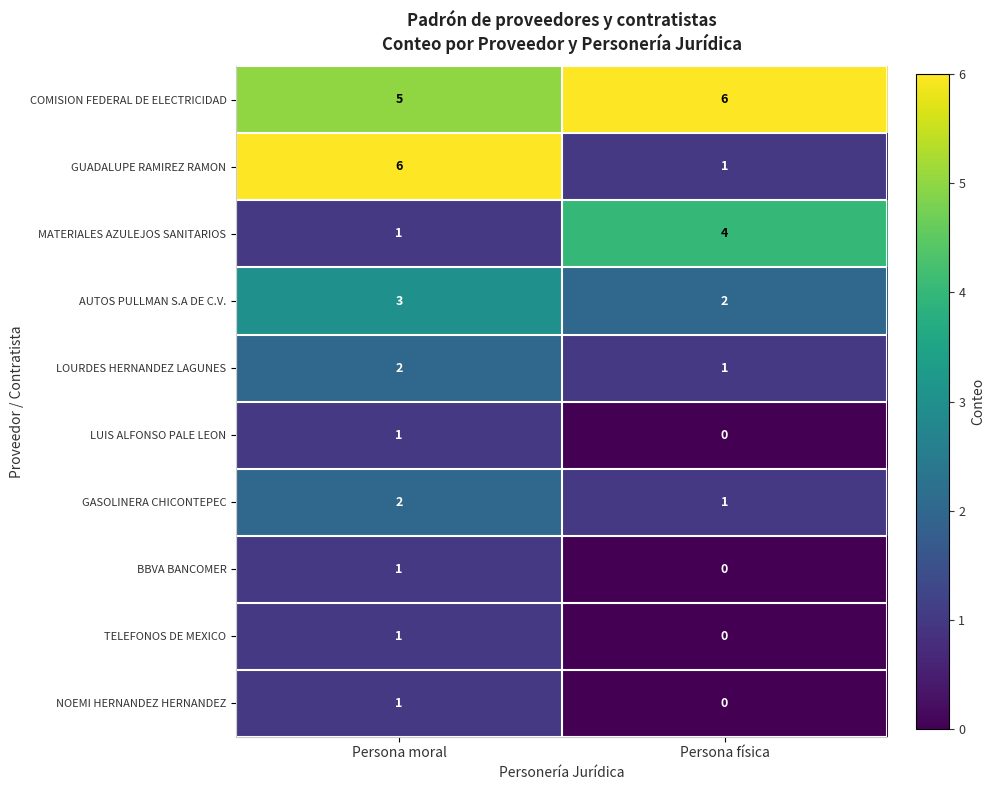

List the labels in order of GASOLINERA CHICONTEPEC value, smallest first.

Persona física, Persona moral